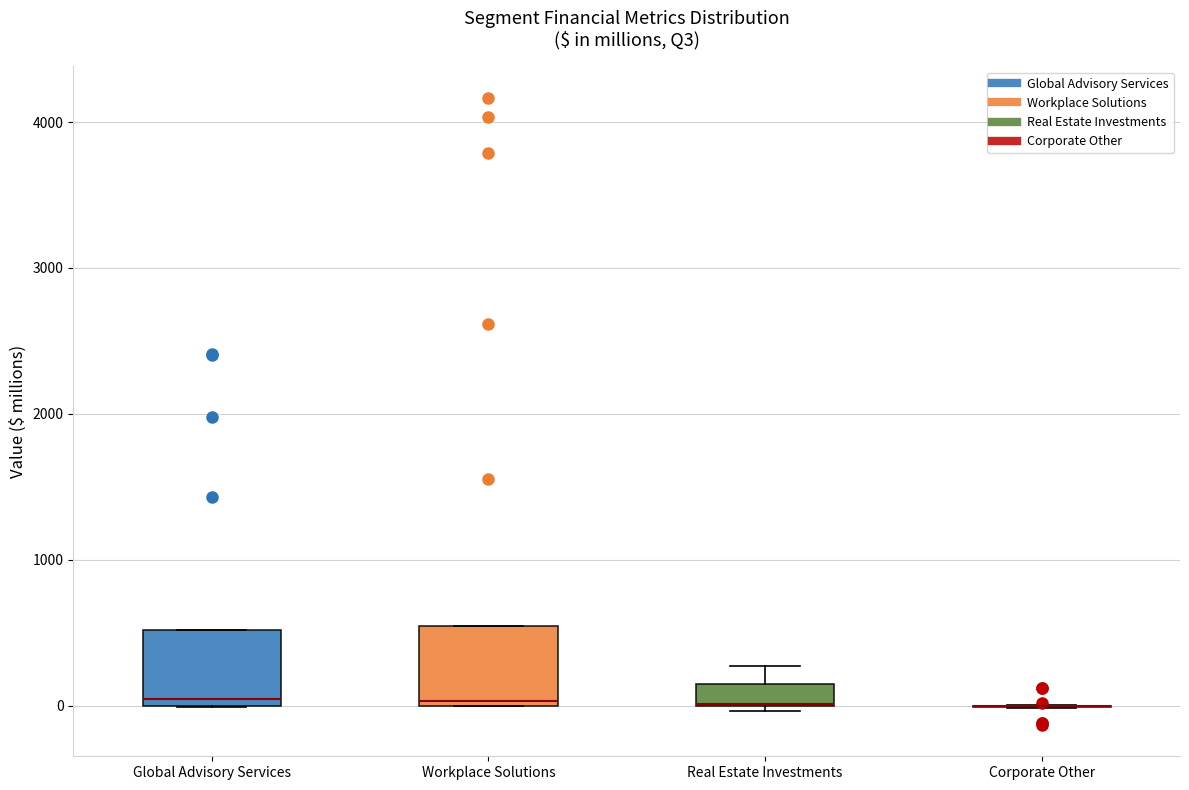

Where is the upper edge of the box for Global Advisory Services on the y-axis? The values are not printed on the chart, so give them approximately, as read against the axis.

500